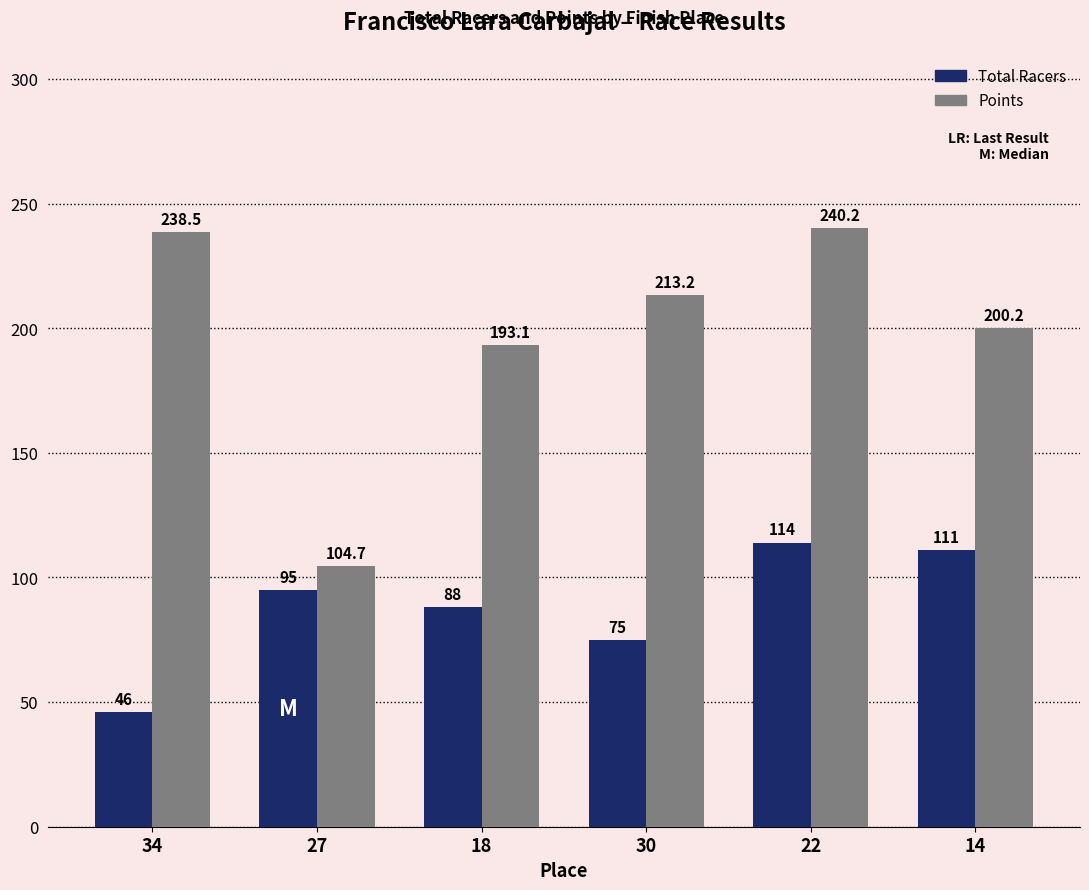

The value of Total Racers at 34 is 31.6. True or false?

False